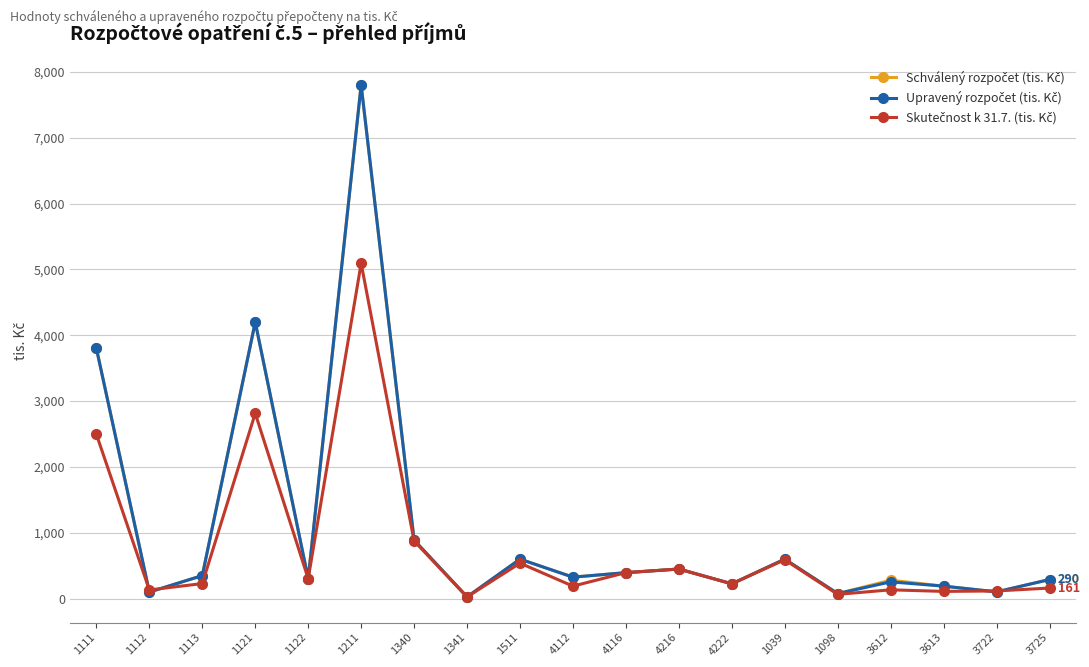

What is the maximum value shown in the chart?

7800.0